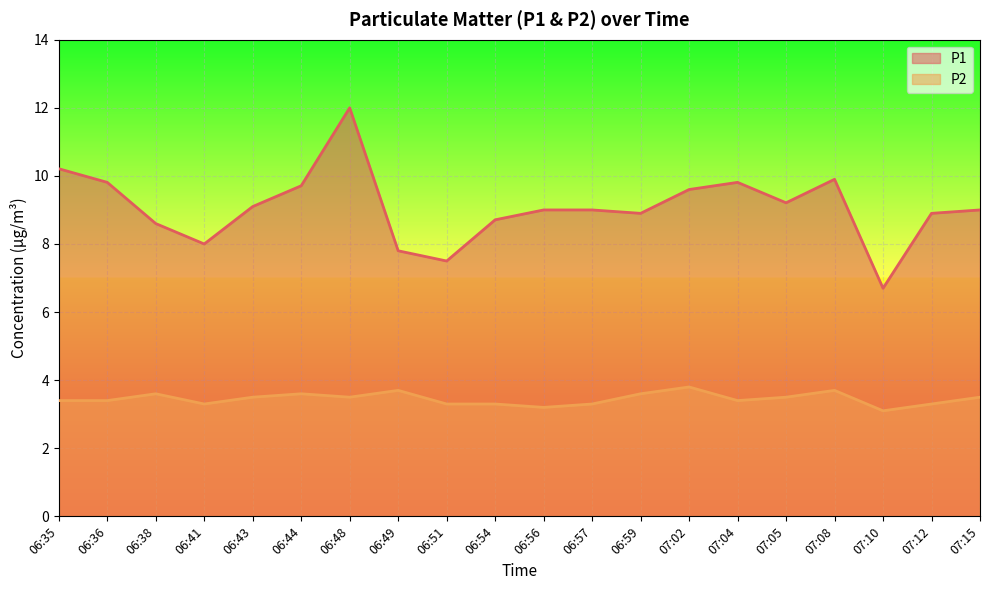

The value of P2 at 06:49 is 2.4. True or false?

False